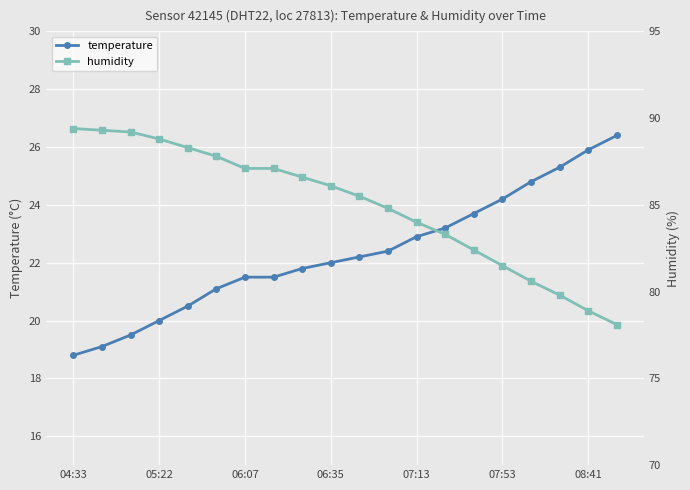

What is the lowest value of the temperature series?

18.8